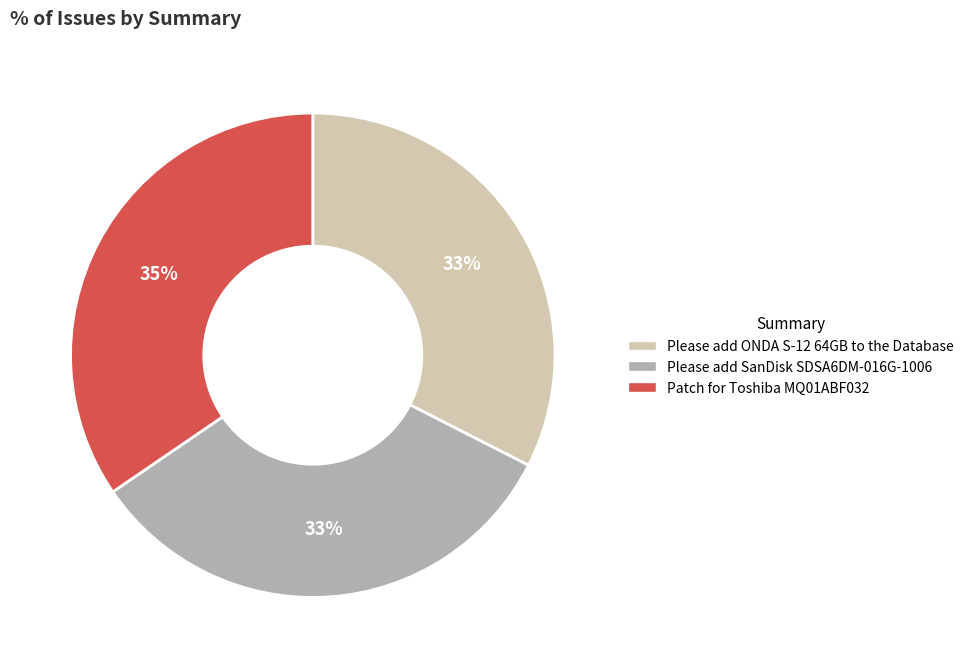

To the nearest percent, what portion does Please add SanDisk SDSA6DM-016G-1006 represent?

33%